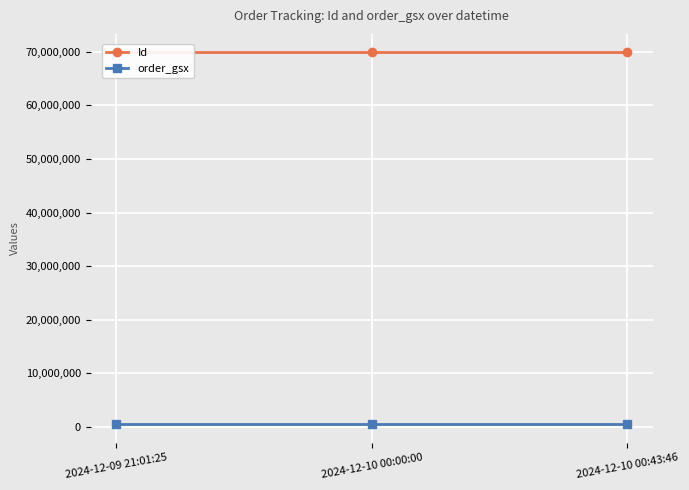

What is the total value across all series at 2024-12-09 21:01:25?

70441300